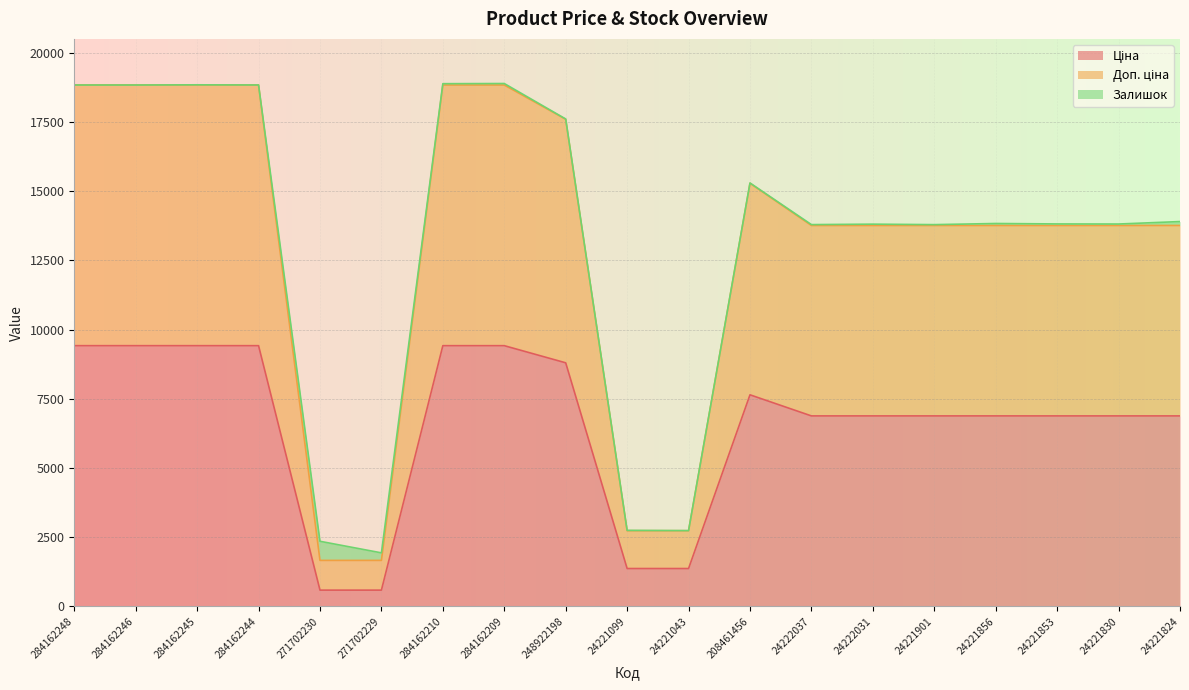

Is the value of Ціна at 284162248 greater than the value of Доп. ціна at 248922198?

No